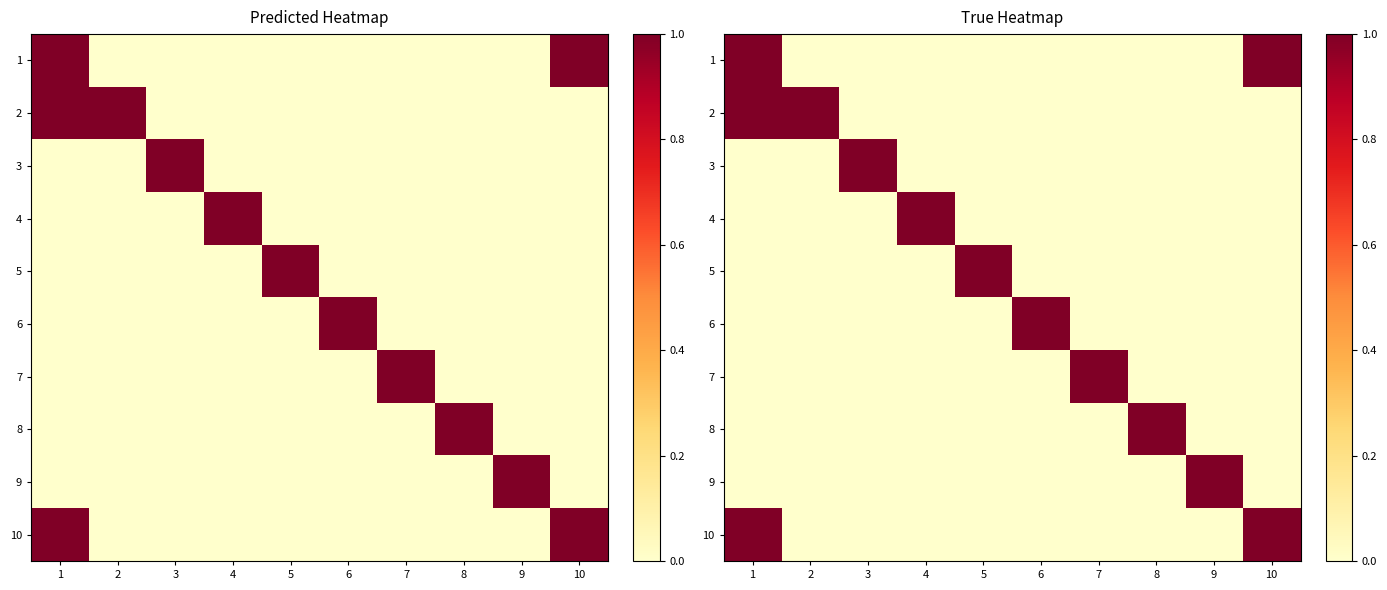

What is the total value across all series at 1?

3